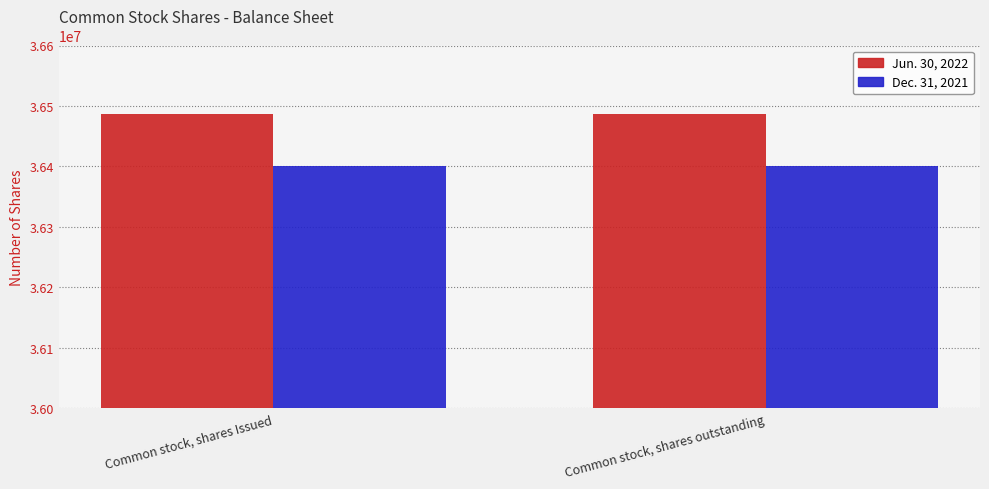

What are all the series names shown in the legend?

Jun. 30, 2022, Dec. 31, 2021